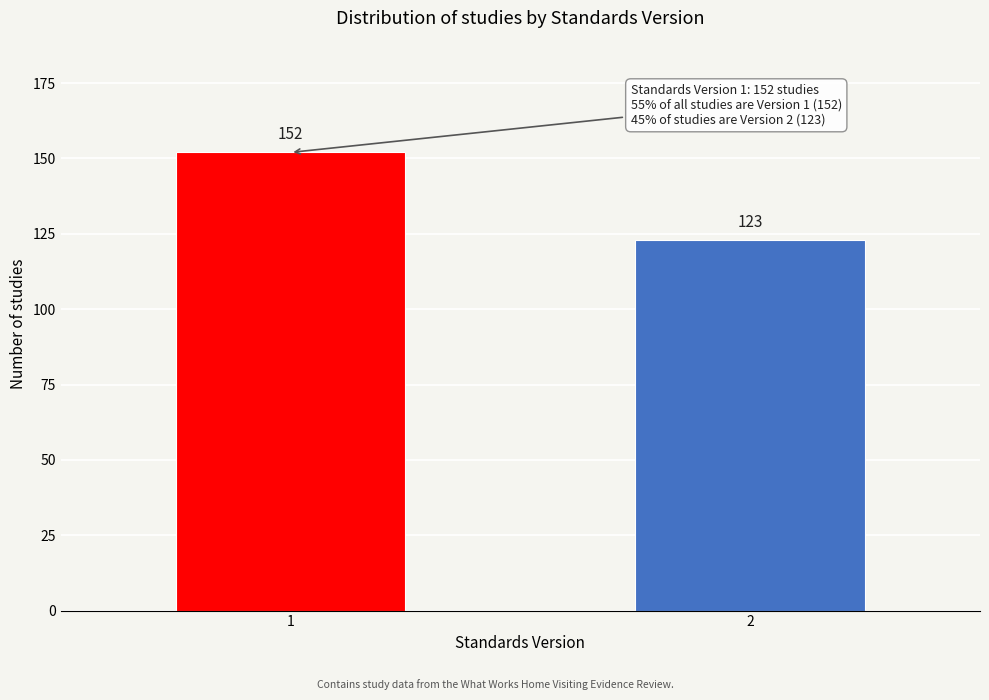

Reading right to left, what are all the values shown in this chart?

2=123	1=152